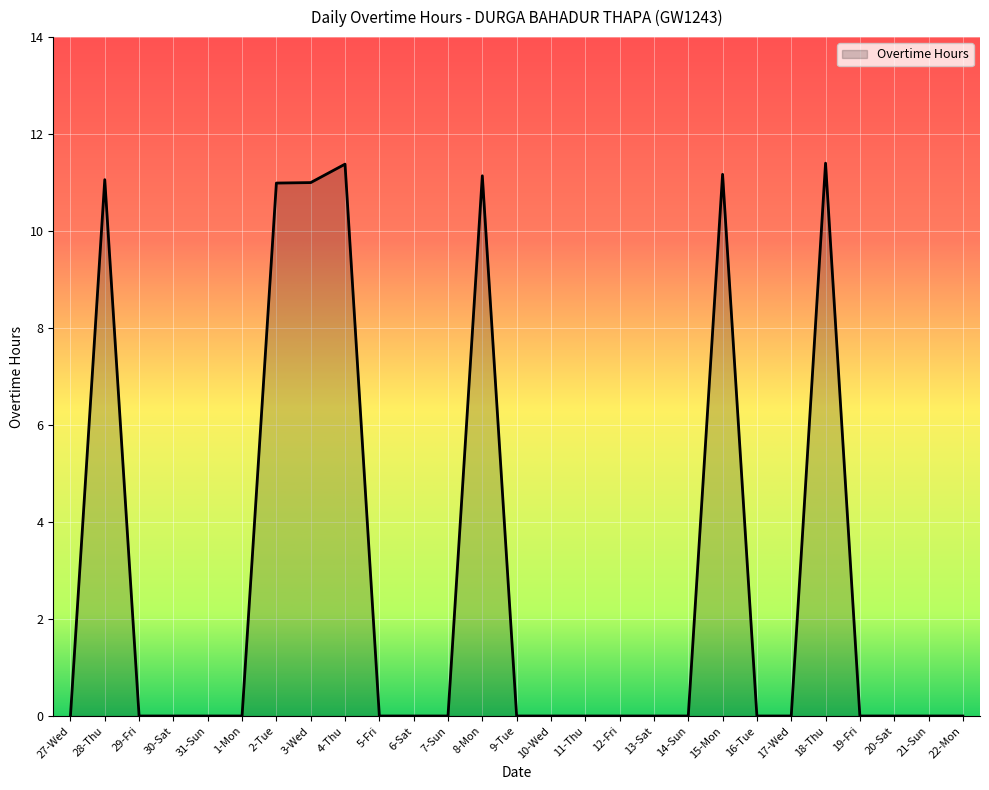

What position from the right is 28-Thu?

26